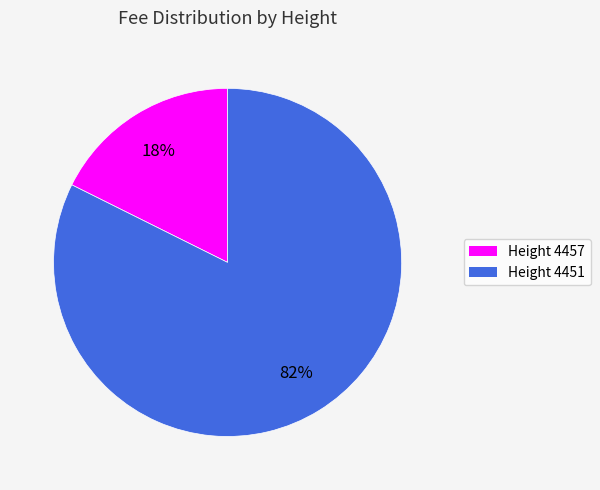

Is there any slice that represents more than half of the pie?

Yes